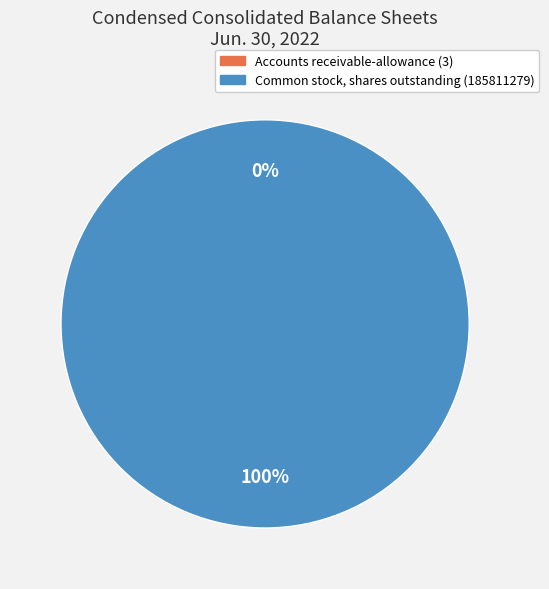

What is the largest slice in the pie chart?

Common stock, shares outstanding (185811279)